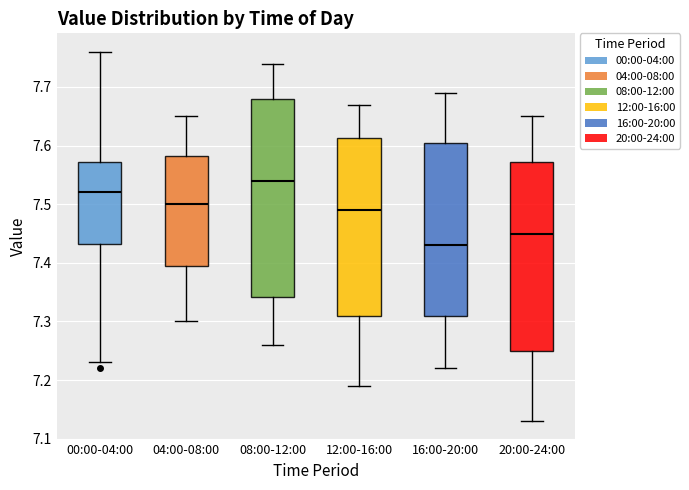

Comparing the boxes themselves (not the whiskers), which one is the tallest?

08:00-12:00